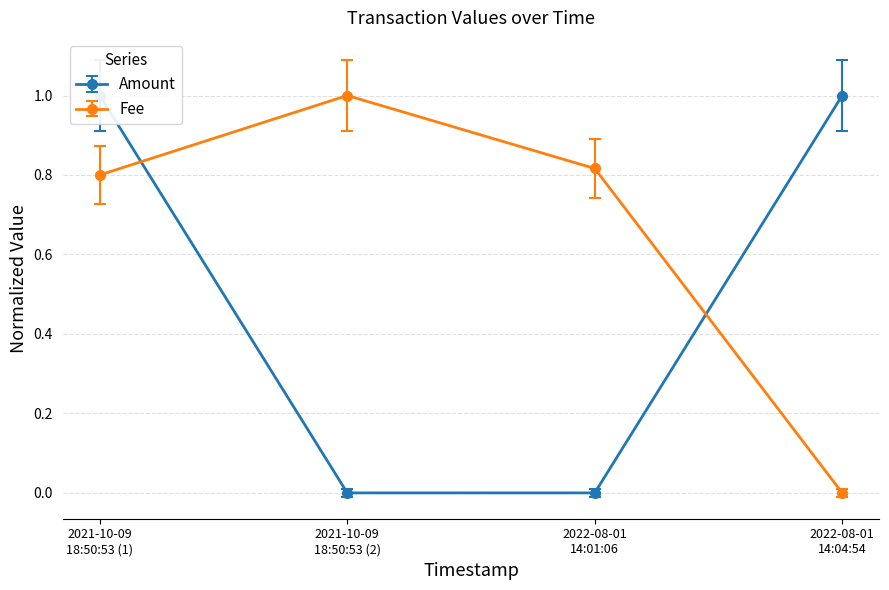

Does the chart display data point markers on the line(s)?

Yes